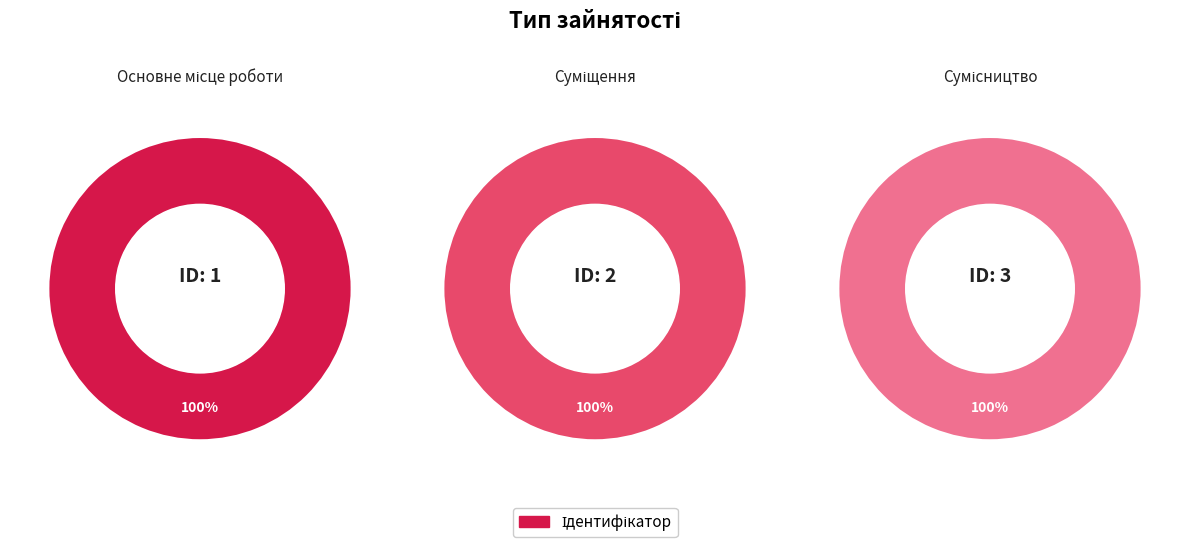

Rank the categories by value from highest to lowest.

Сумісництво, Суміщення, Основне місце роботи